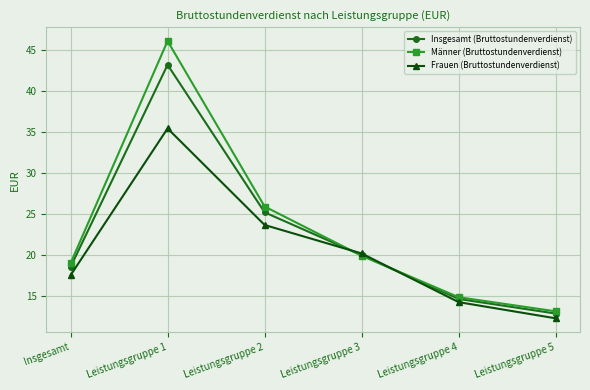

What is the sum of the Insgesamt (Bruttostundenverdienst) values at Leistungsgruppe 2 and Insgesamt?

43.8